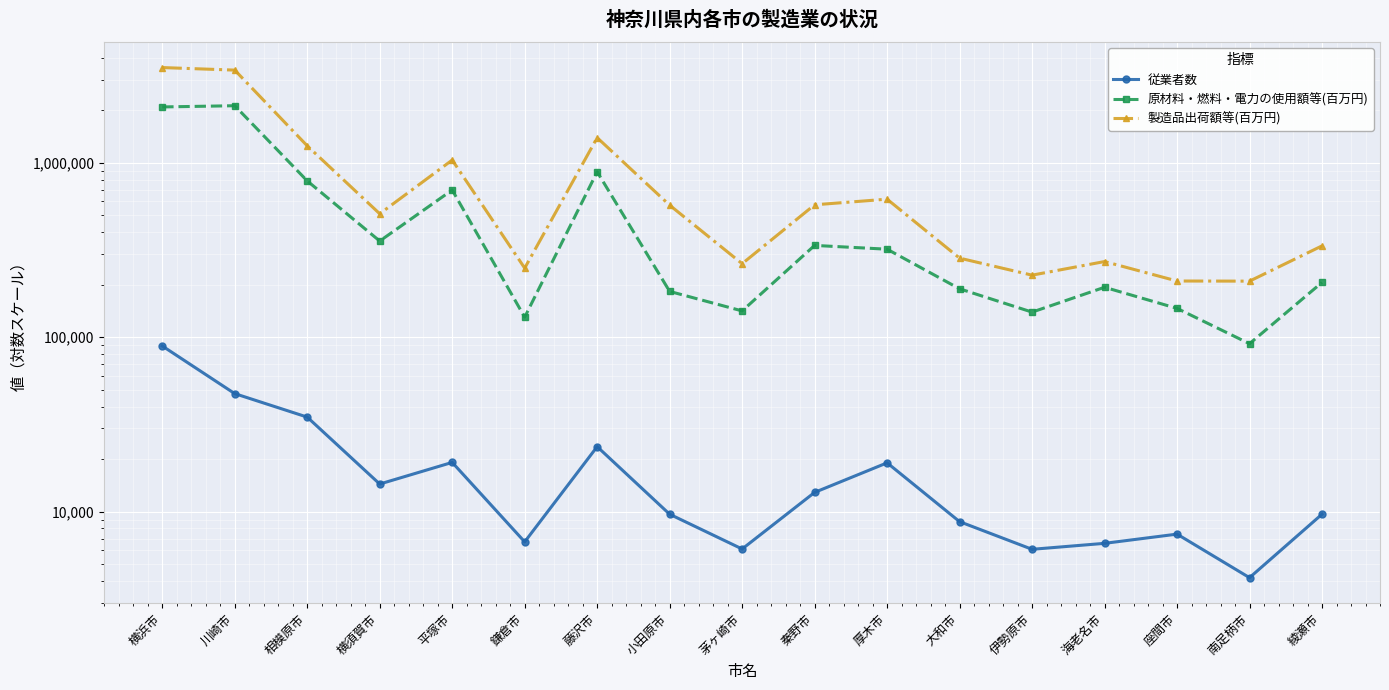

What is the label of the 7th point from the right?

厚木市